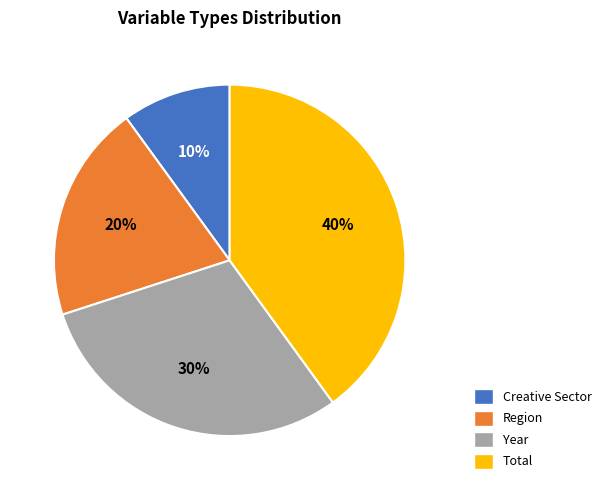

Which has a higher value, Region or Creative Sector?

Region